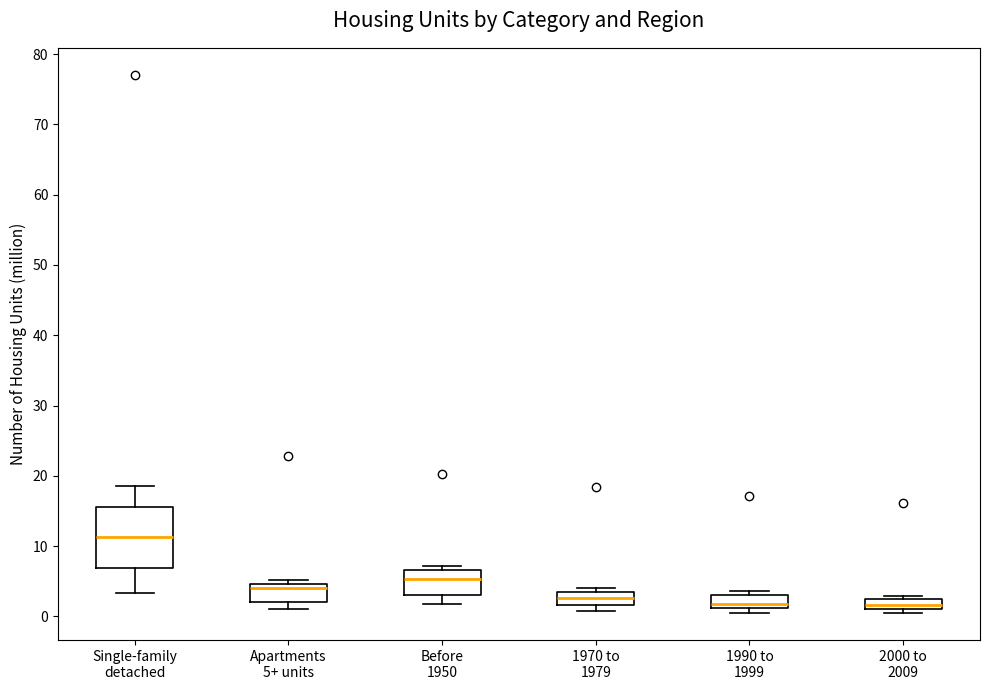

Comparing the boxes themselves (not the whiskers), which one is the tallest?

Single-family detached